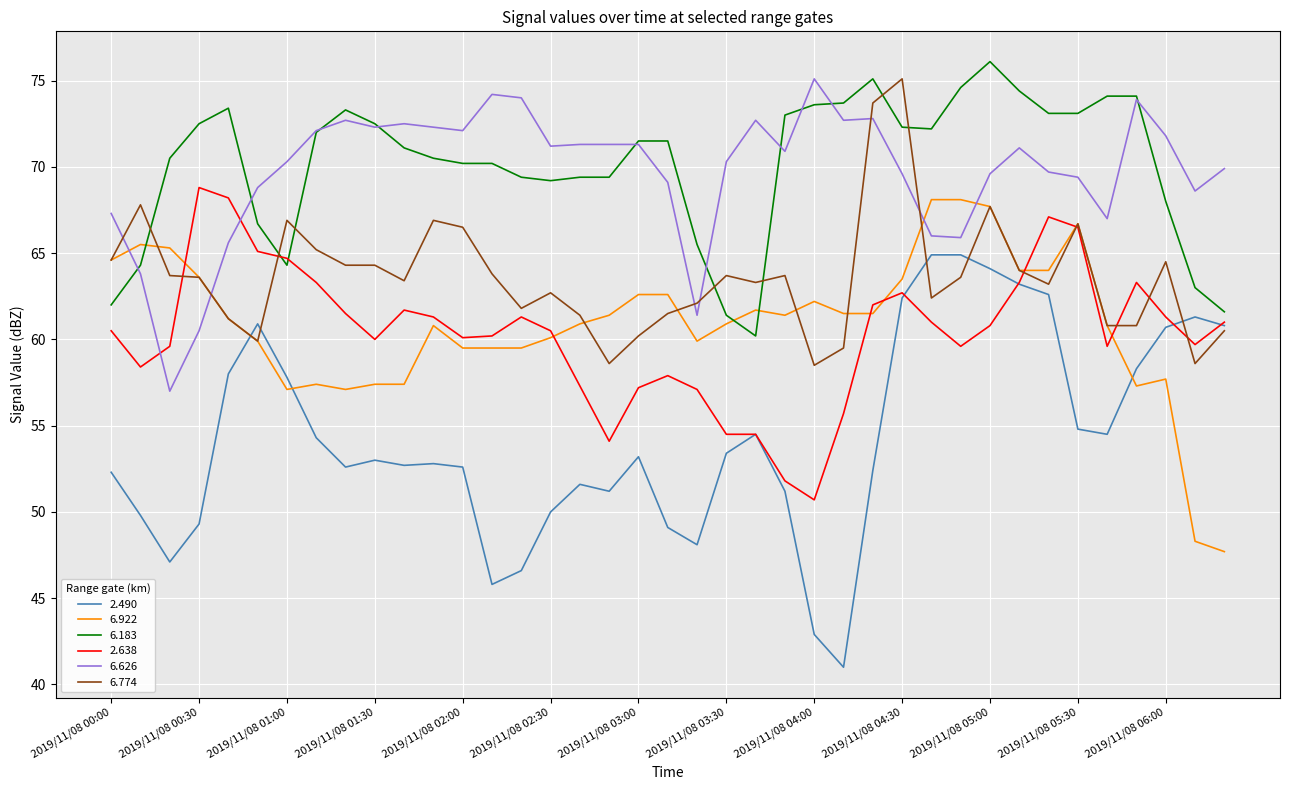

Which series has the largest range (max minus min)?

2.490